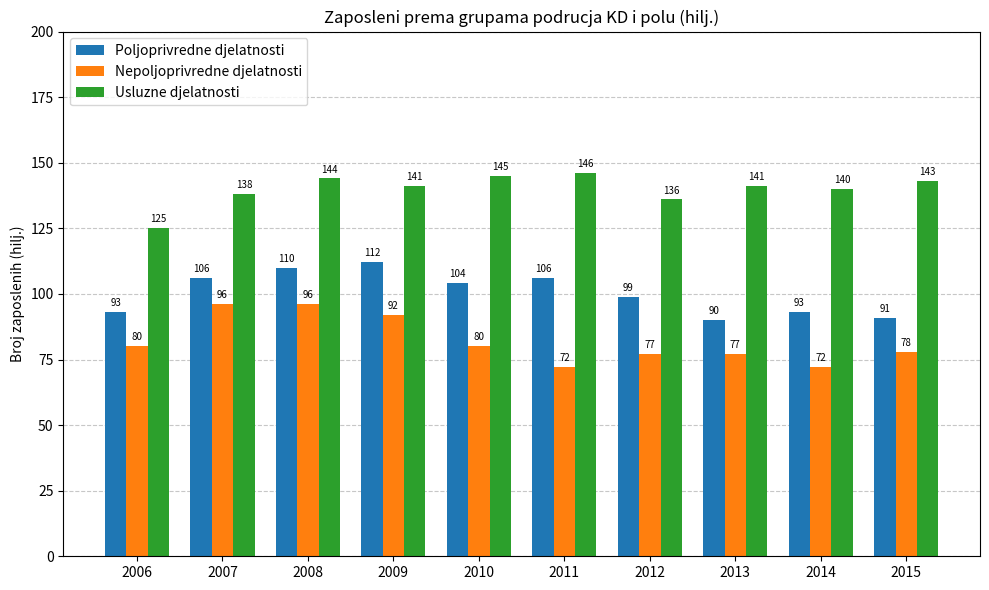

Are the bars grouped side by side (vs. stacked)?

Yes